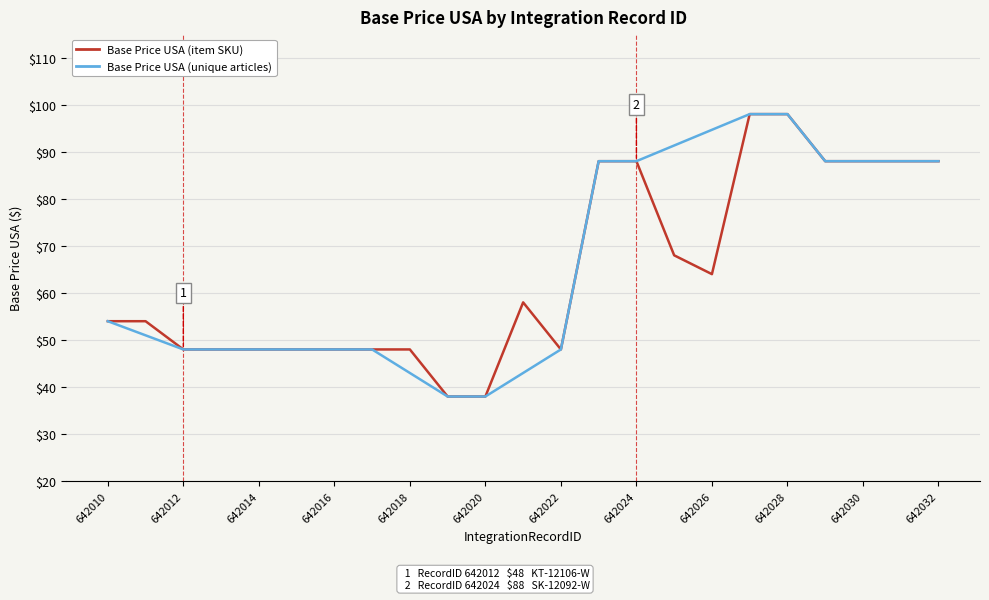

Count the values in the range 48 to 88.

19